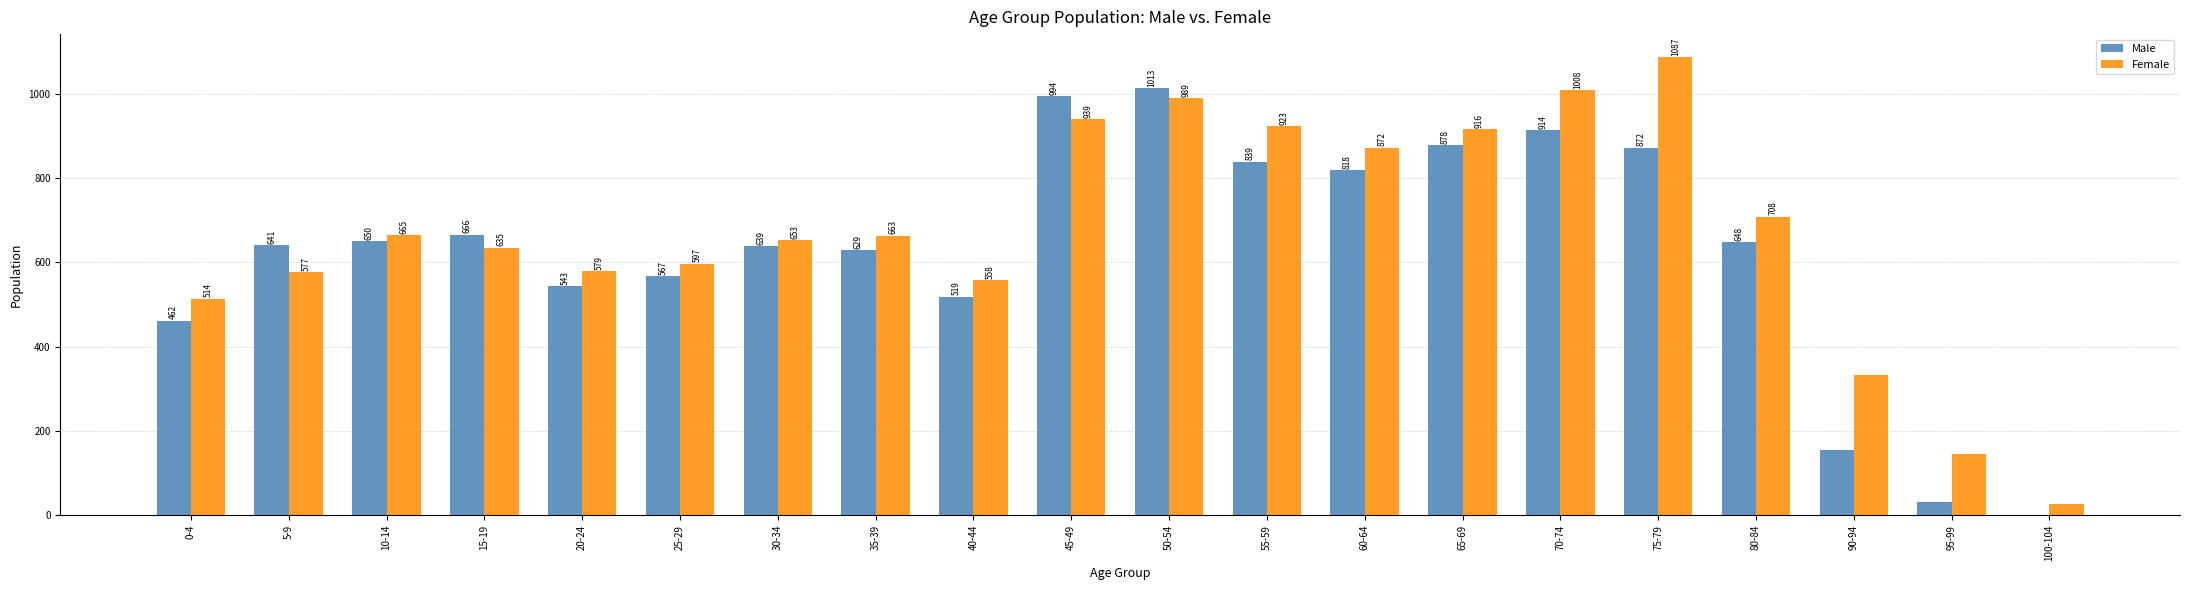

Is the value of Male at 80-84 greater than the value of Female at 45-49?

No